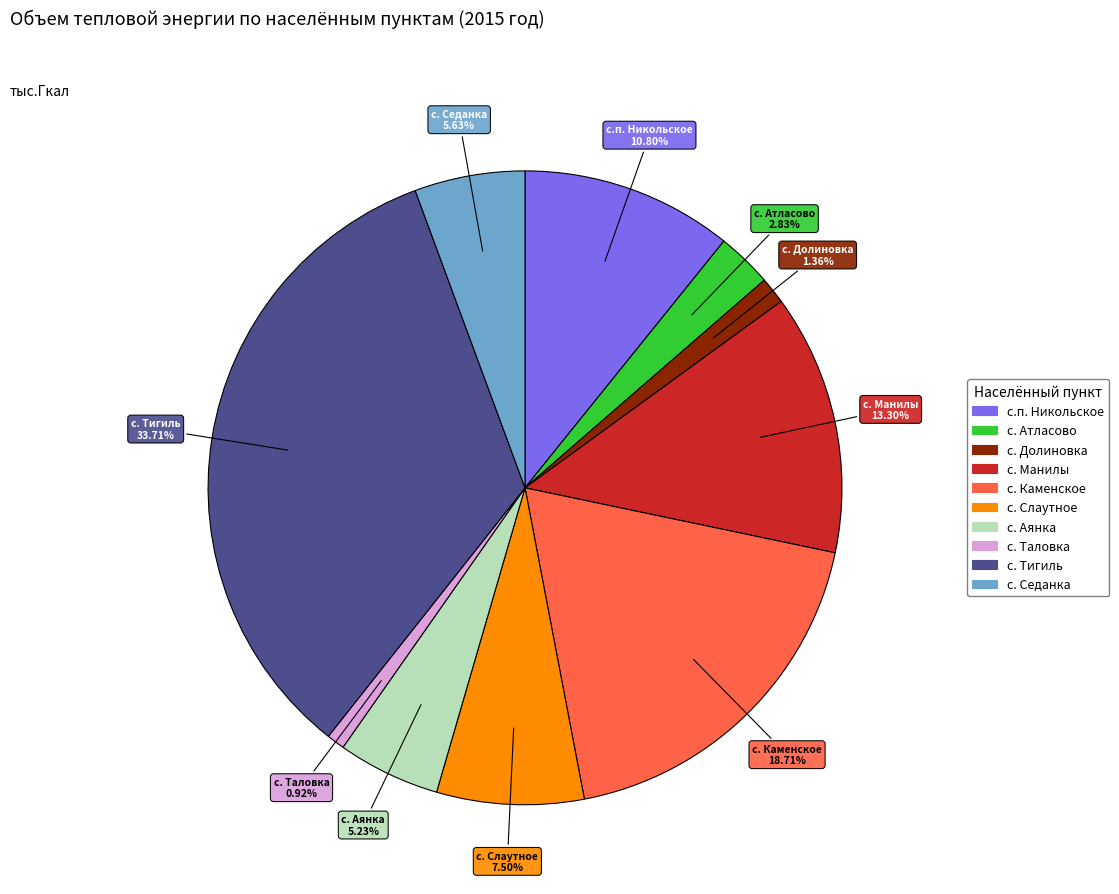

Does с. Долиновка account for over 50% of the chart?

No